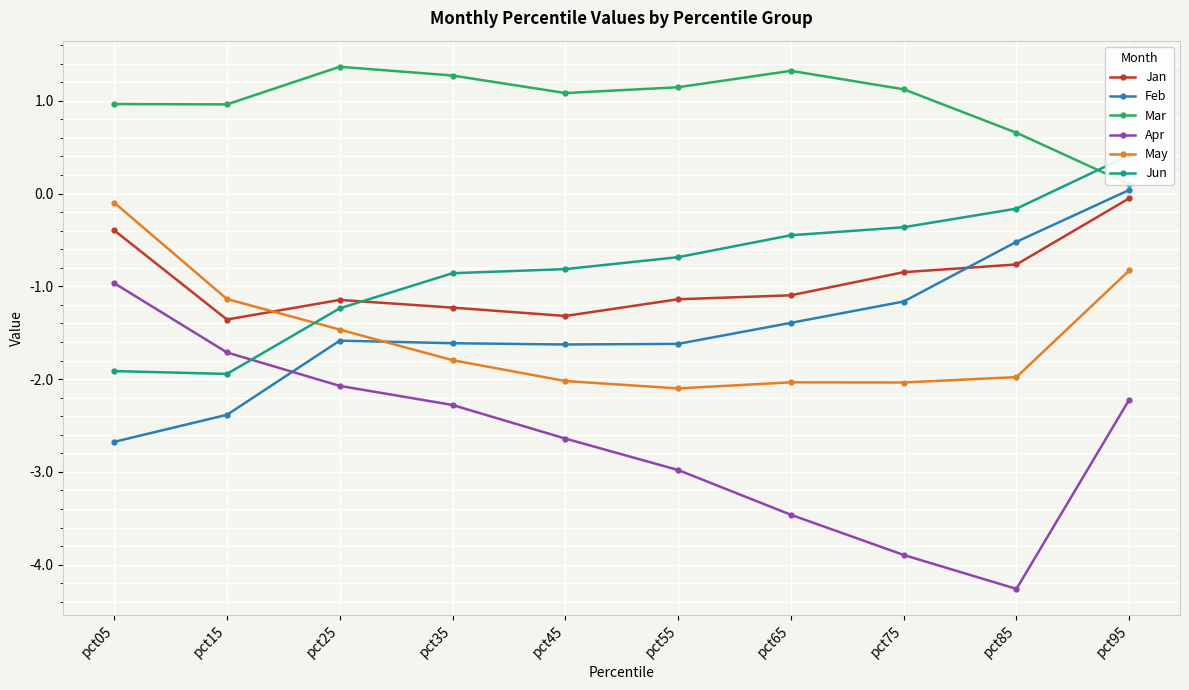

What is the difference between the second highest and minimum values in the Mar series?

1.2